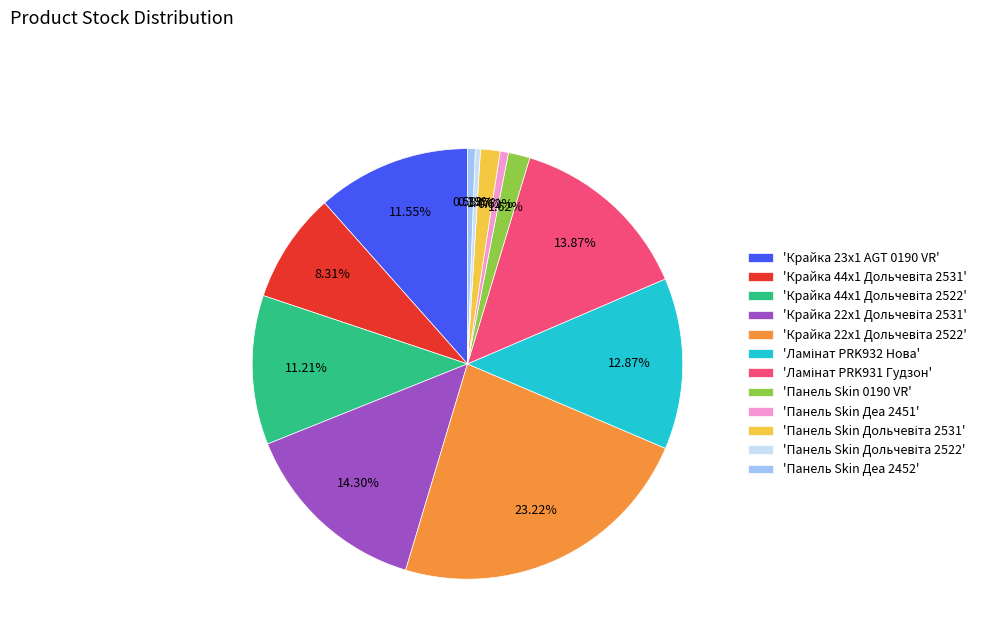

Do 'Крайка 23x1 AGT 0190 VR' and 'Панель Skin 0190 VR' together represent more than half of the pie?

No